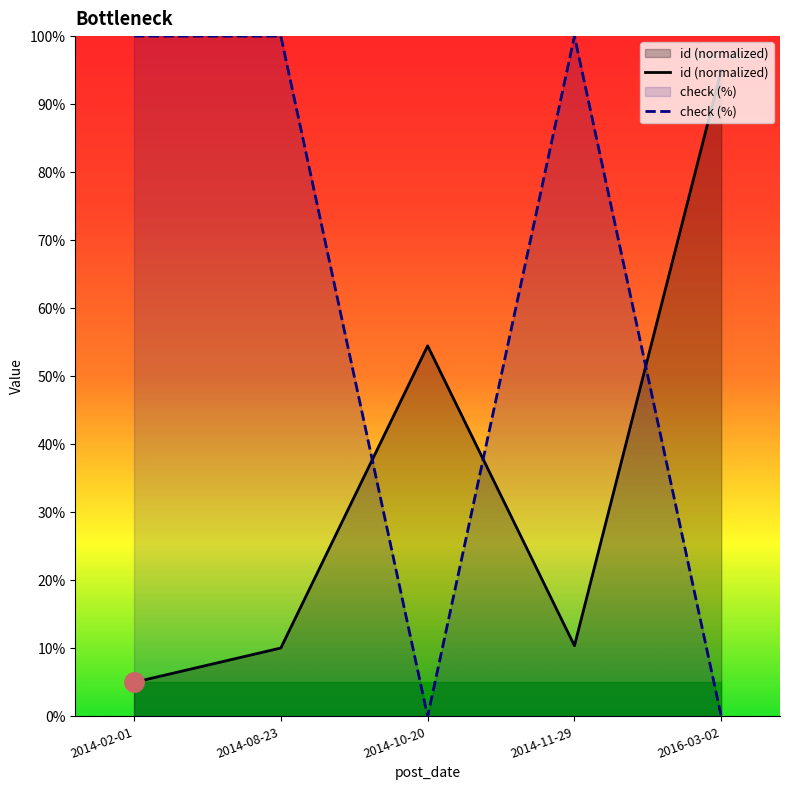

Where is the first local minimum for check (%)?

2014-10-20